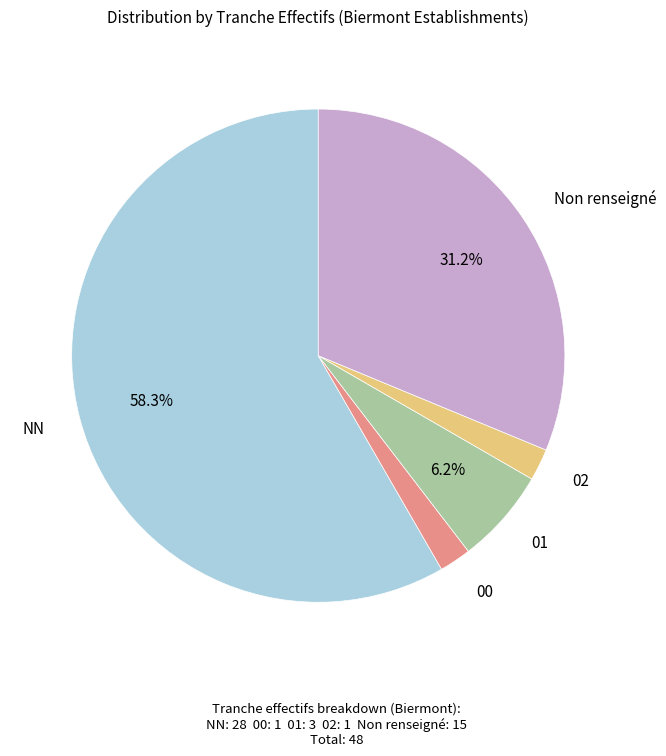

Between NN and 00, which is larger?

NN